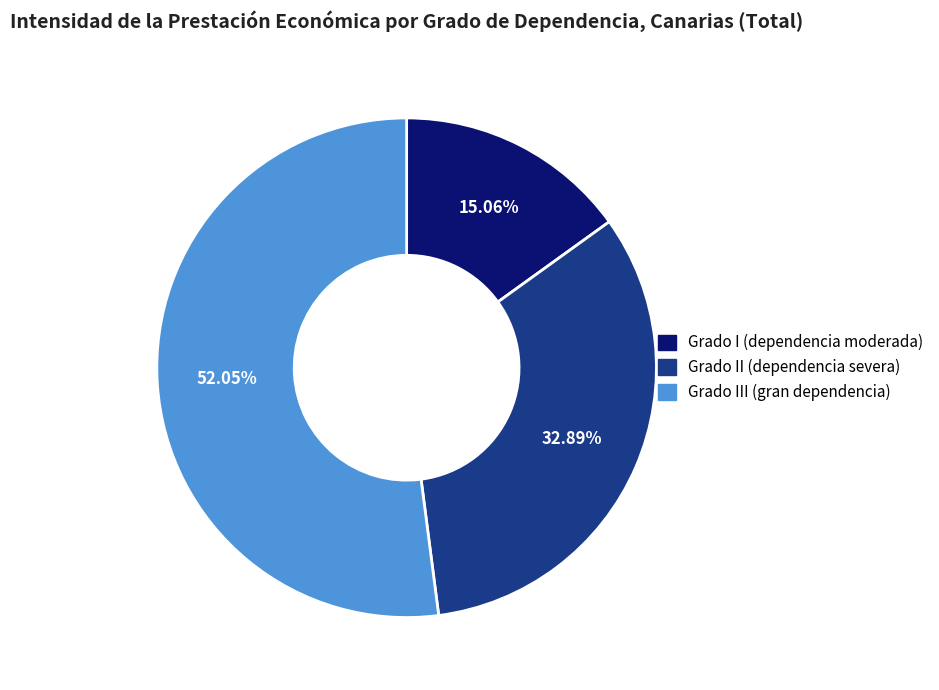

How many slices are in this pie chart?

3